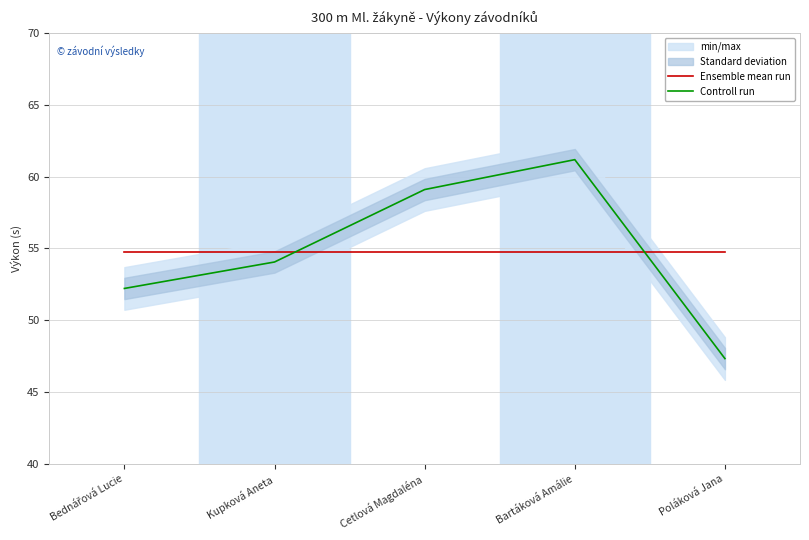

The Controll run series shows 54.1 at Kupková Aneta. True or false?

True